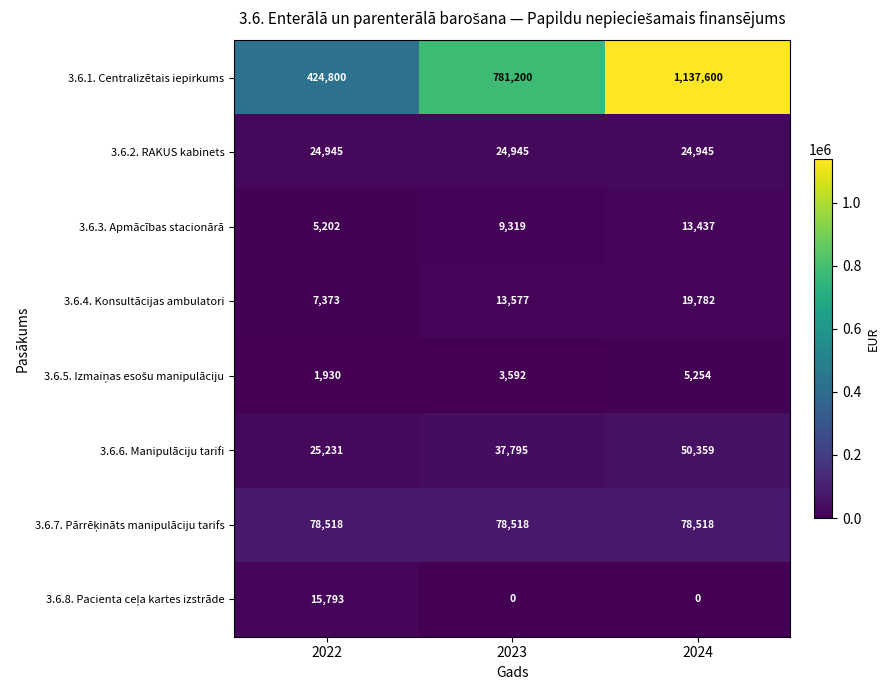

The 3.6.4. Konsultācijas ambulatori series shows 19782 at 2024. True or false?

True